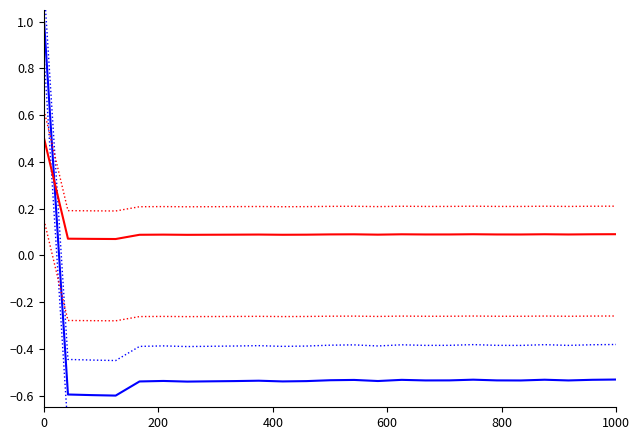

What is the minimum value shown in the chart?

-0.8